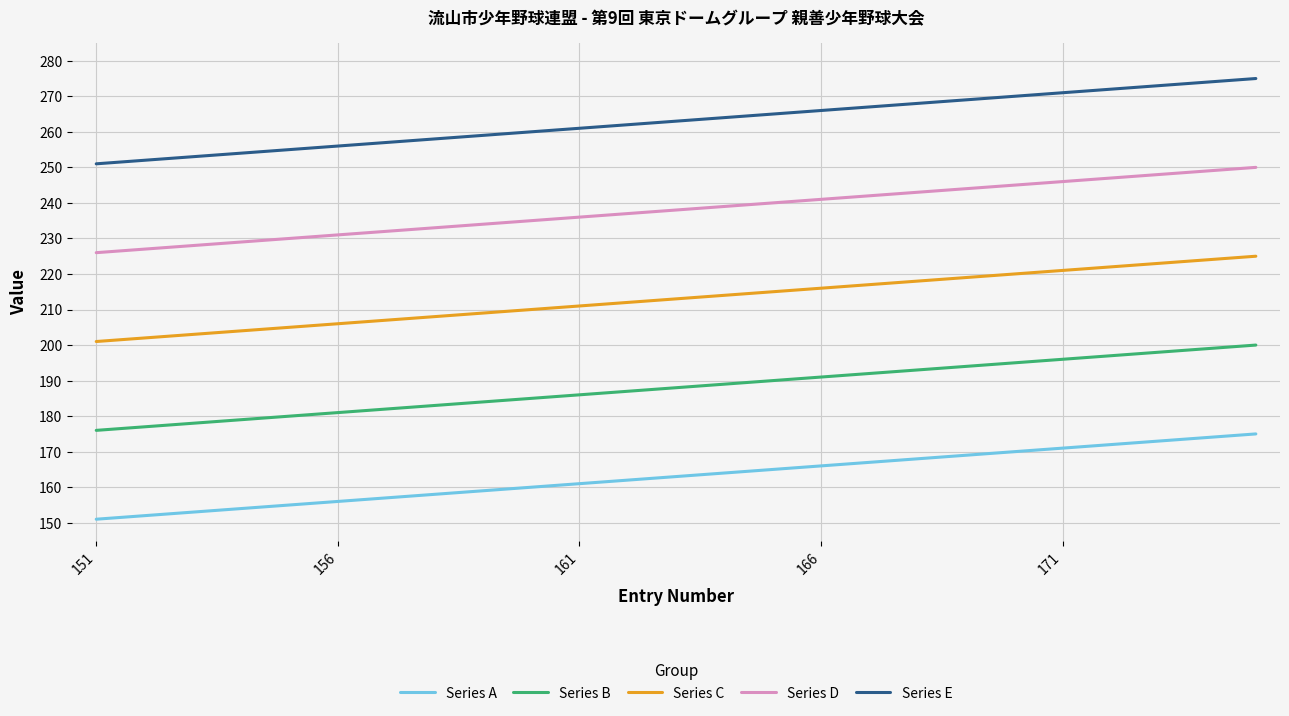

Is this an area chart (filled region under the line)?

No